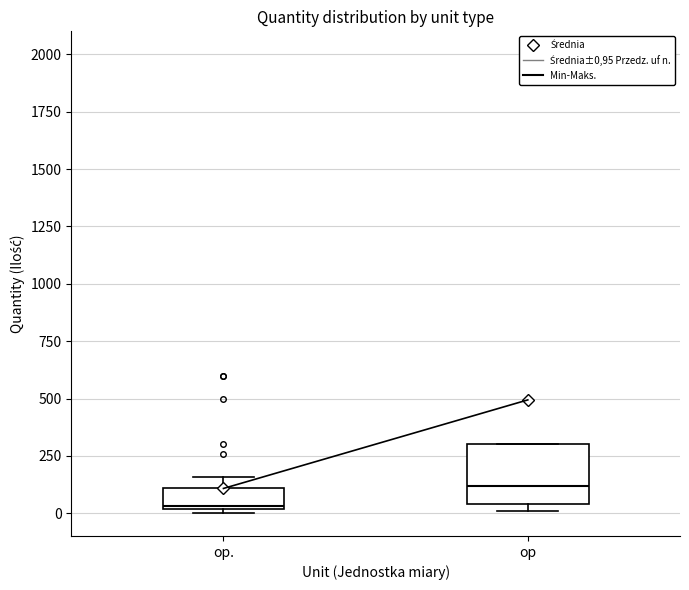

Where does the median line of the box for op. sit on the y-axis? The values are not printed on the chart, so give them approximately, as read against the axis.

50